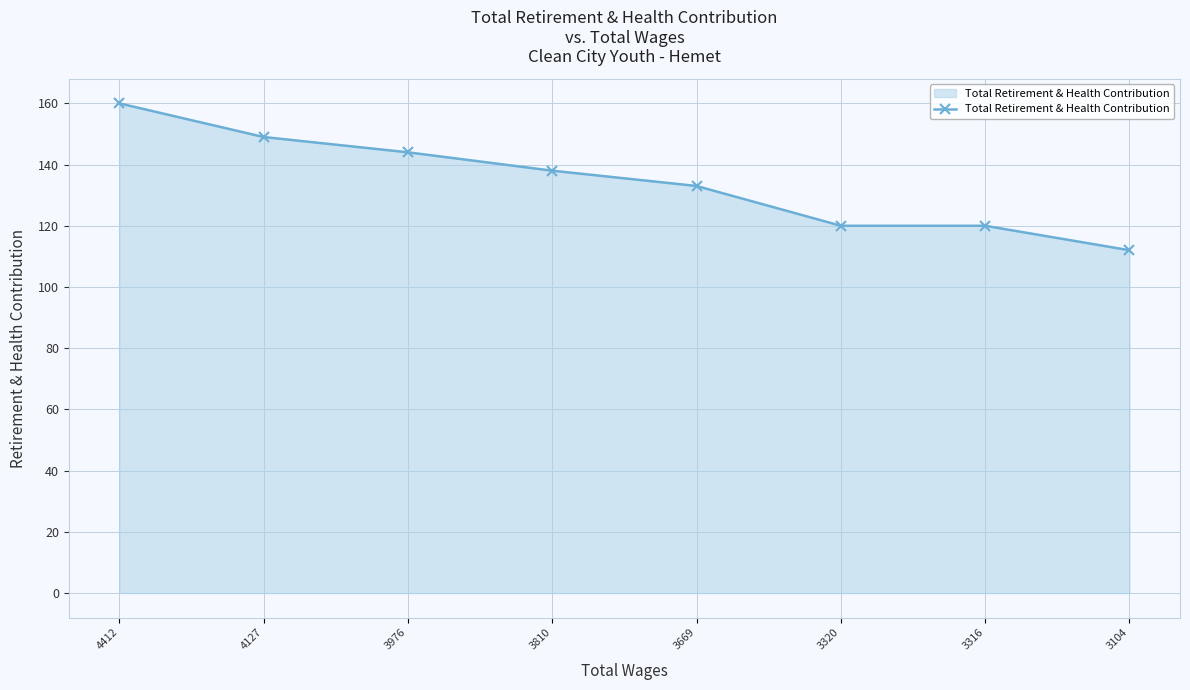

Reading left to right, extract all data points from this chart.

160	149	144	138	133	120	120	112